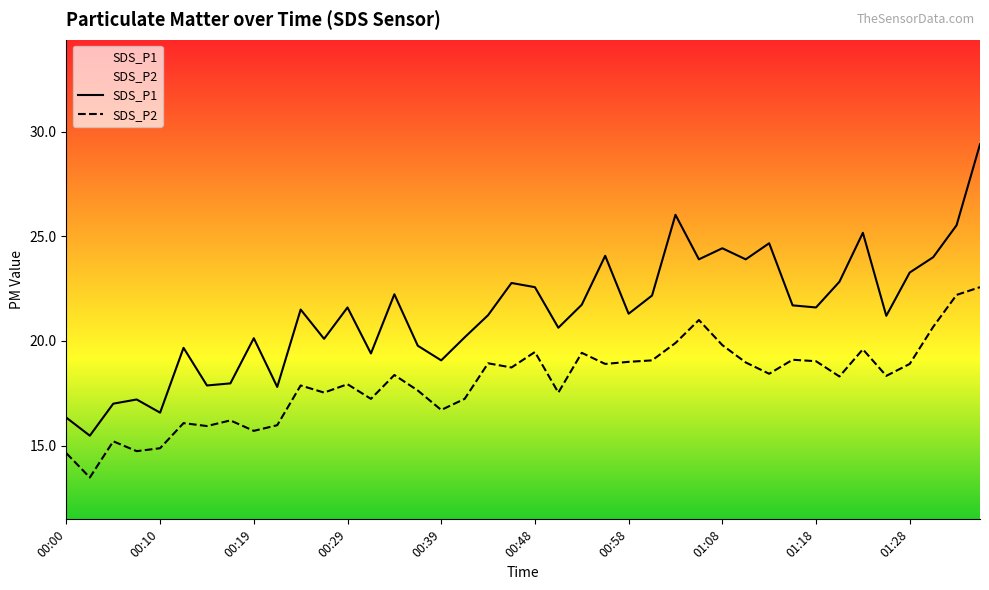

List the series in order of their peak value, highest first.

SDS_P1, SDS_P2